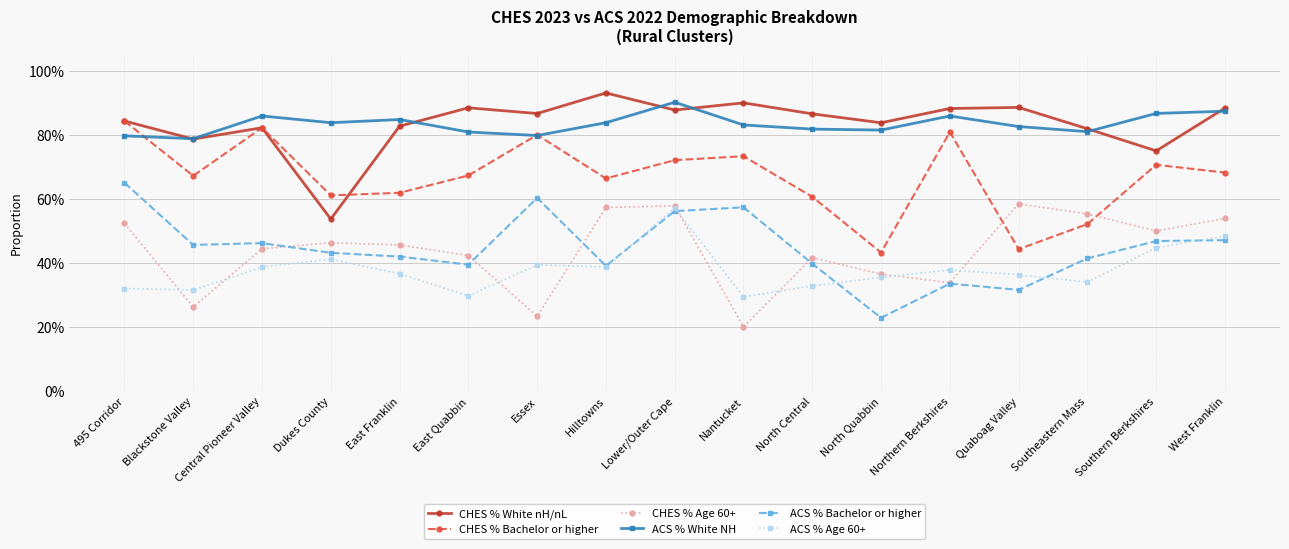

Is the value of CHES % Age 60+ at Southern Berkshires greater than the value of ACS % White NH at Essex?

No